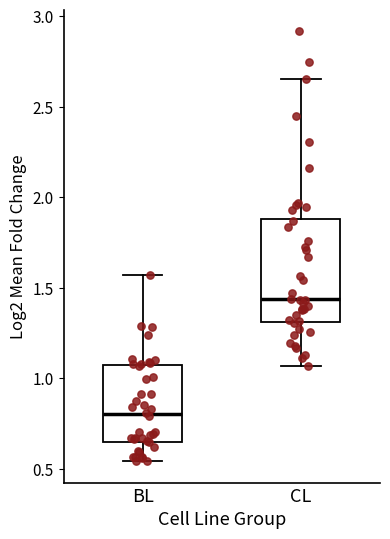

Where does the upper whisker of the box for BL end on the y-axis? The values are not printed on the chart, so give them approximately, as read against the axis.

1.55